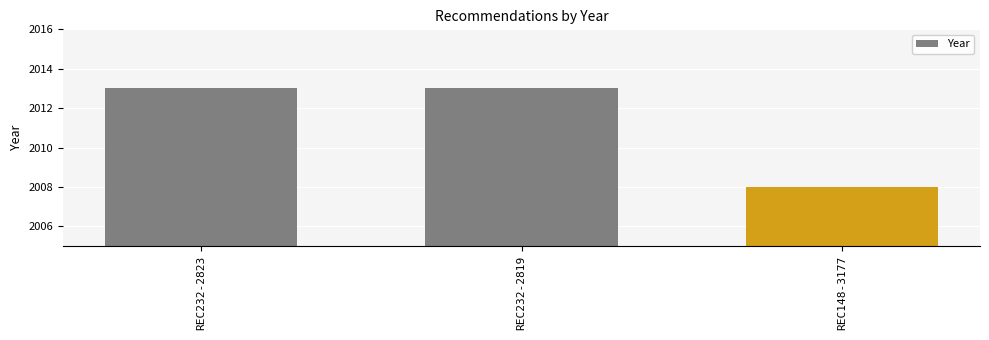

Approximately how many times larger is the value at REC232-2819 compared to REC148-3177?

1.0